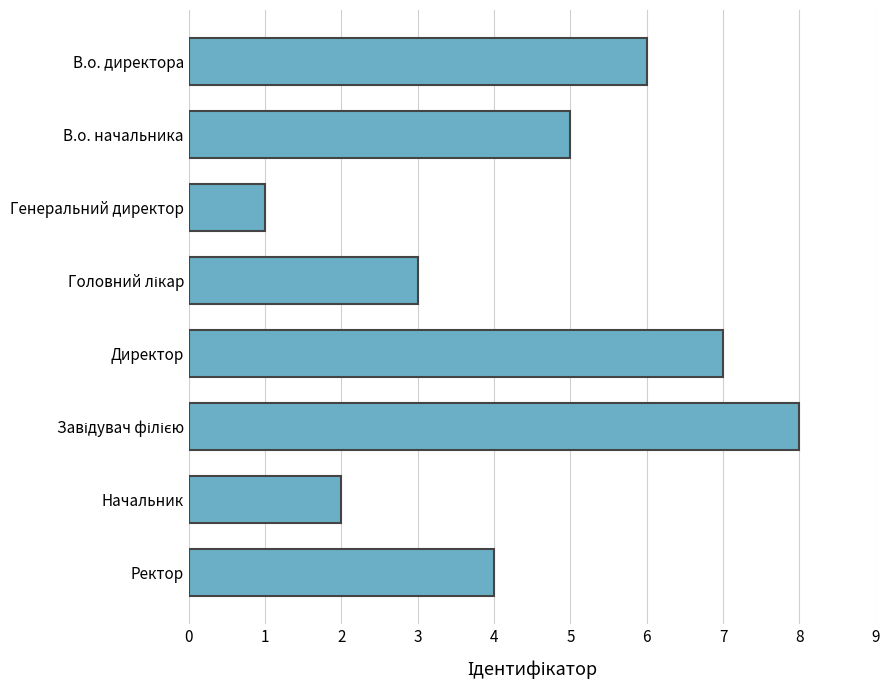

Does the chart contain stacked bars?

No